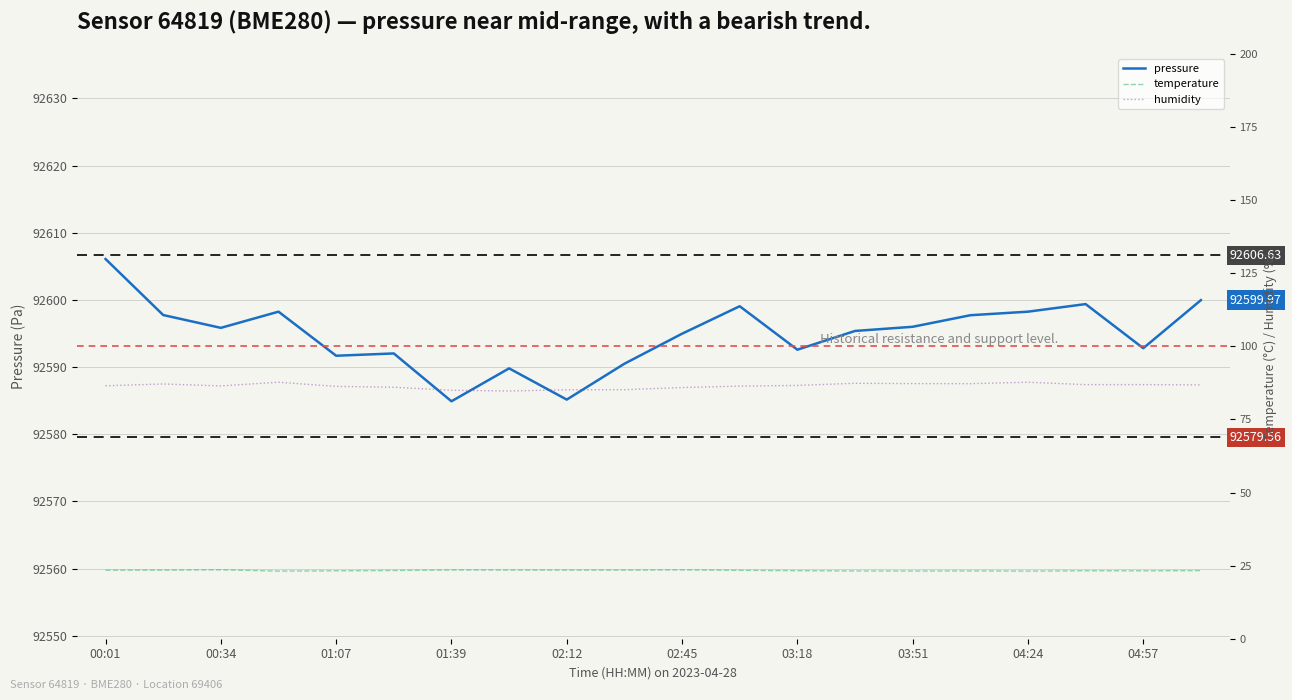

What is the sum of the humidity values at 00:34 and 12?

173.7